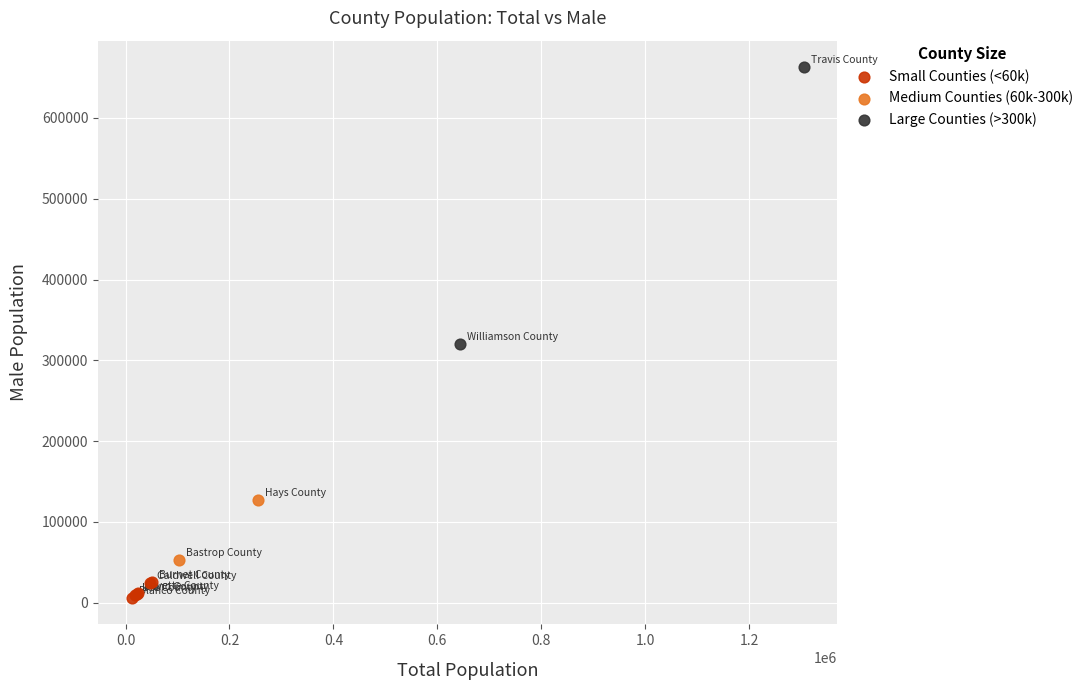

Which series contains the lowest Y value?

Small Counties (<60k)